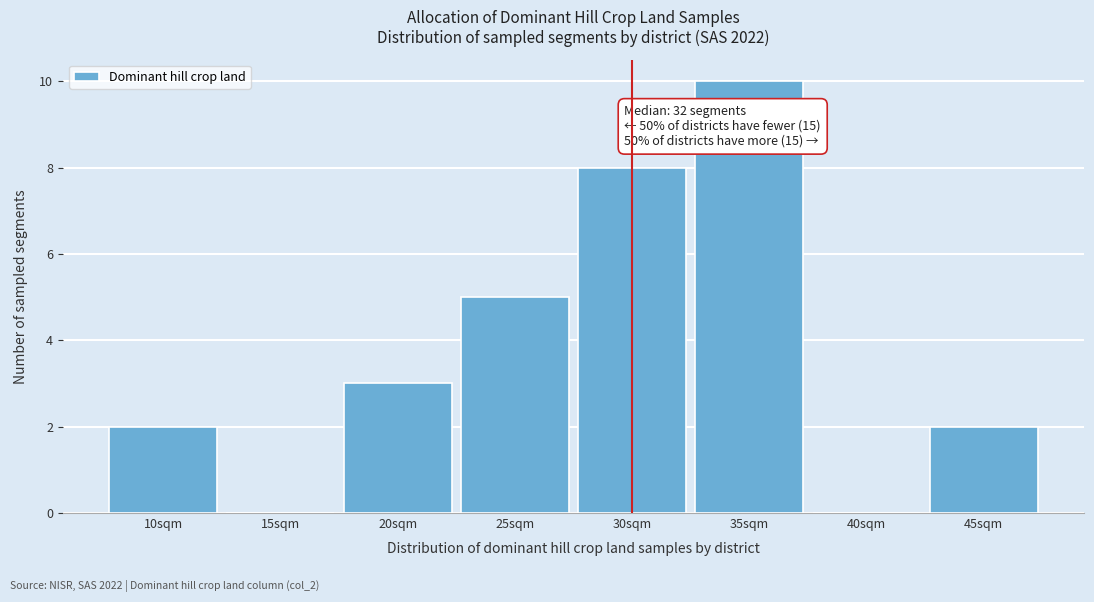

Reading right to left, list all the values displayed in this chart.

45sqm=2	40sqm=0	35sqm=10	30sqm=8	25sqm=5	20sqm=3	15sqm=0	10sqm=2